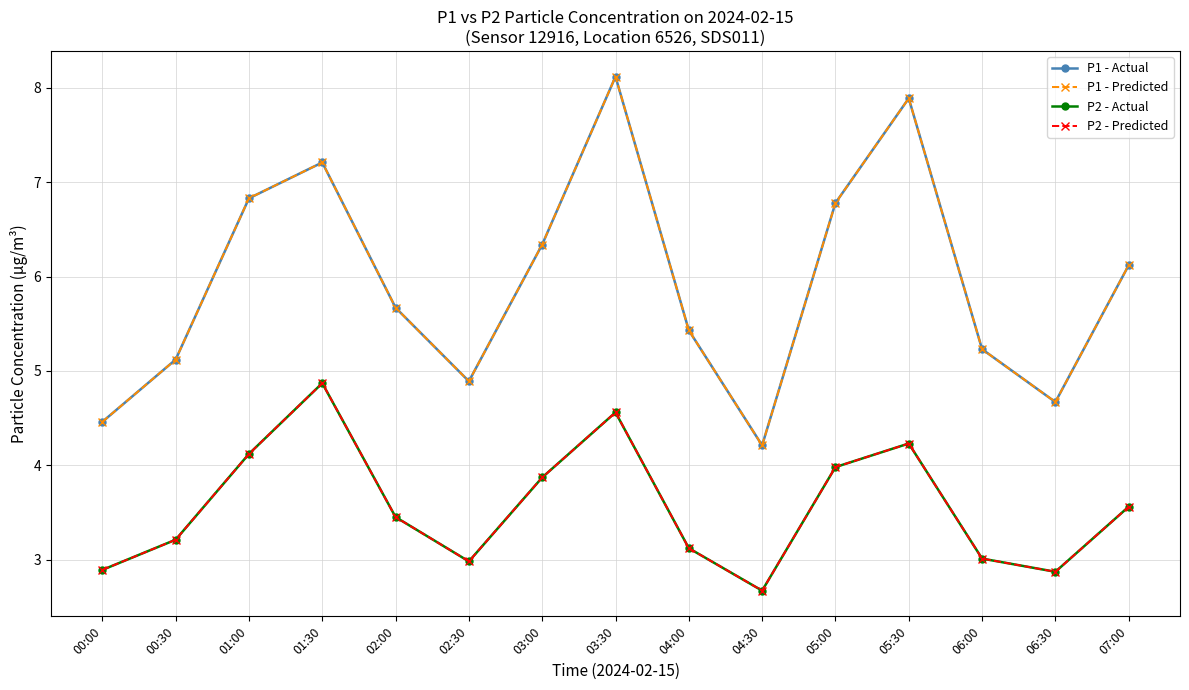

Is this an area chart (filled region under the line)?

No